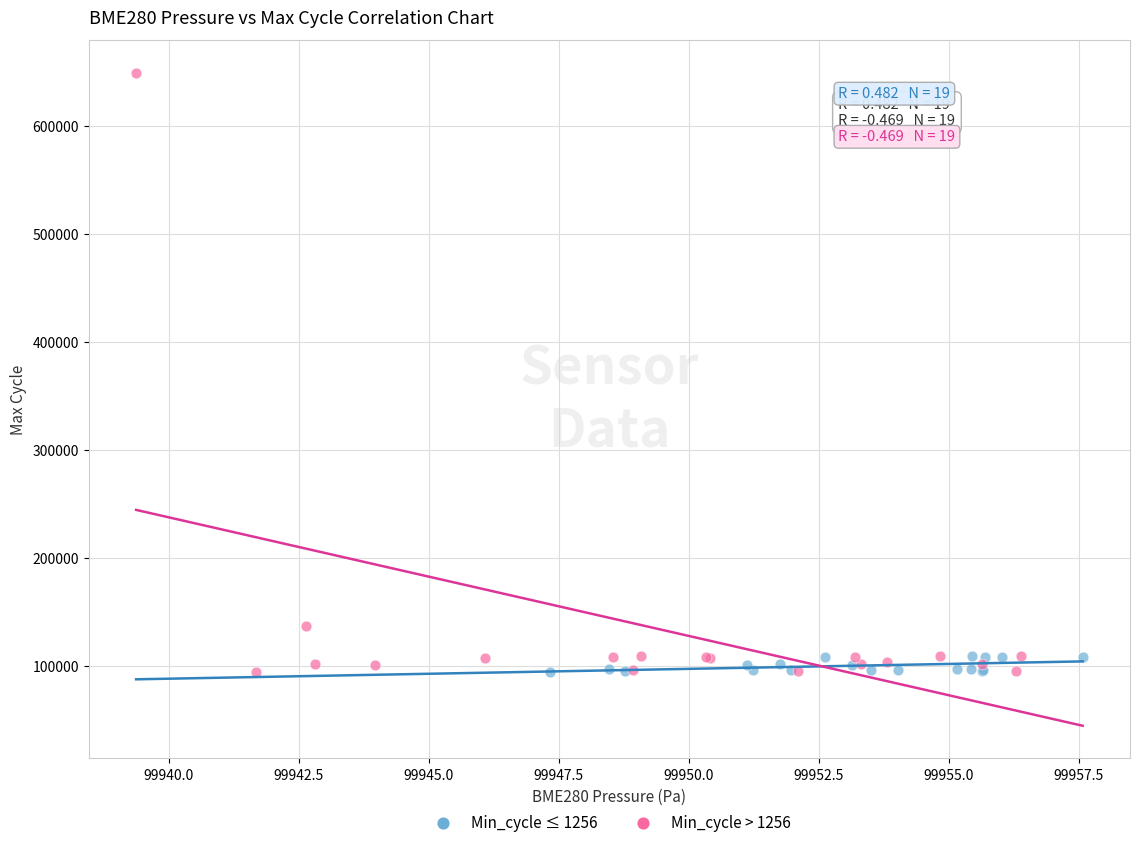

Which series reaches the maximum Y coordinate?

Min_cycle > 1256